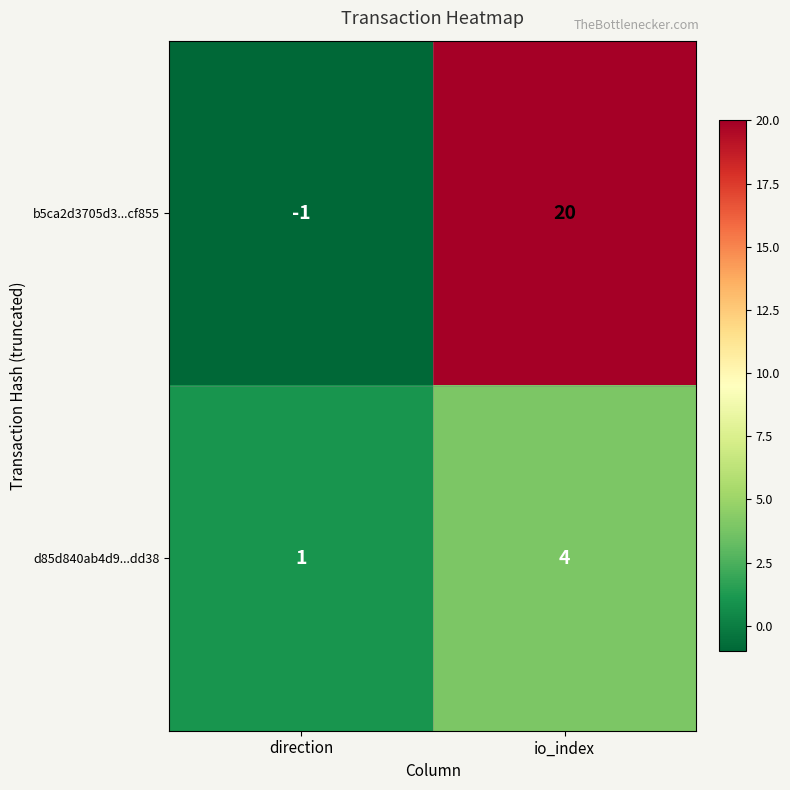

Count the number of data series in this chart.

2